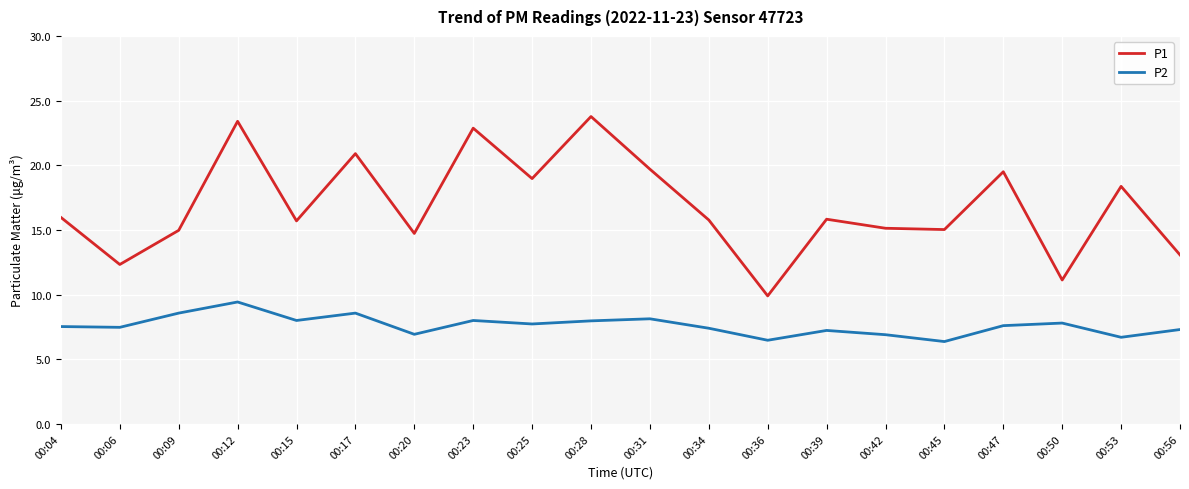

True or false: P2 and P1 cross at least once.

False